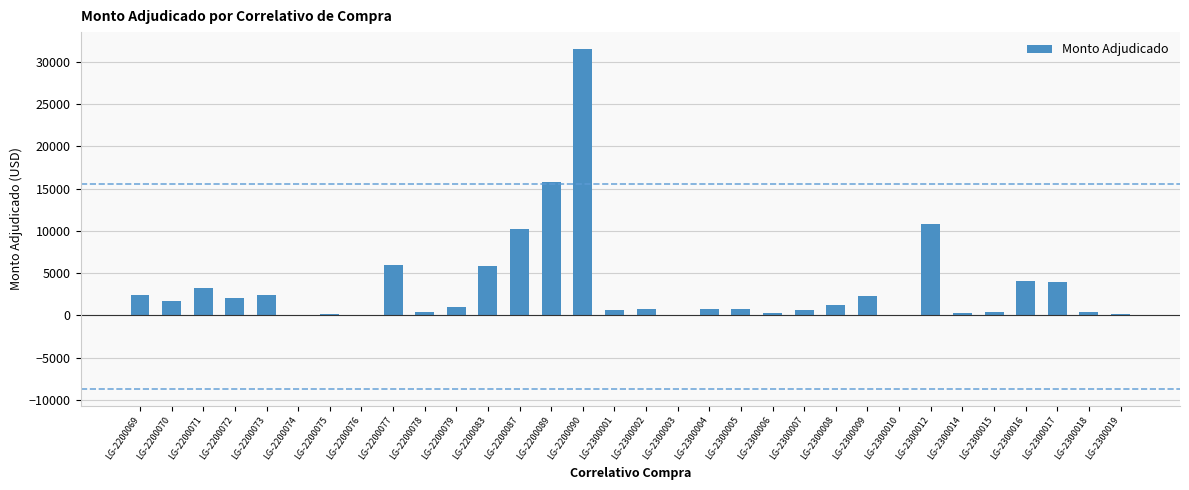

True or false: the data shows 1250.0 at LG-2300008.

True